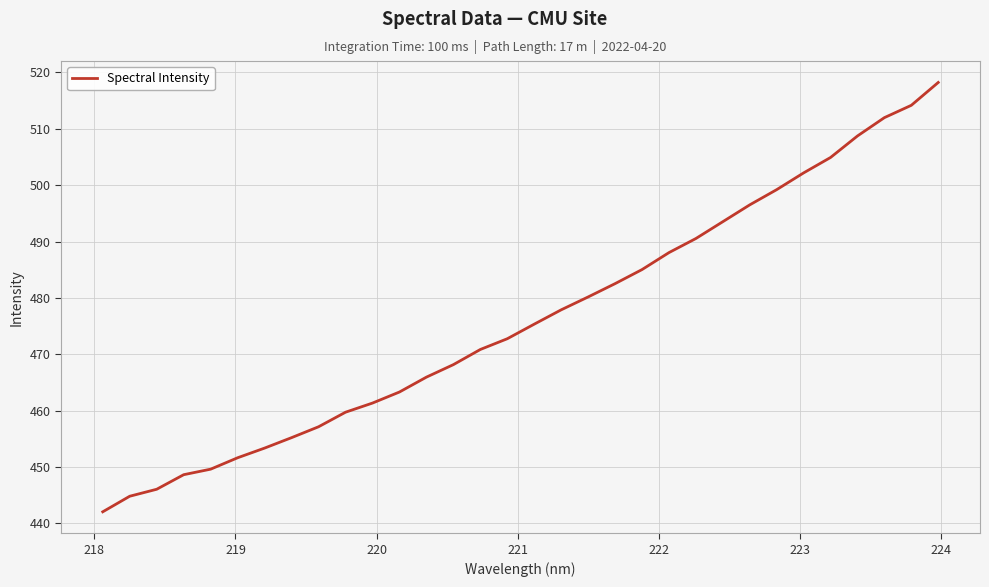

What is the difference between the maximum and minimum values?

76.1